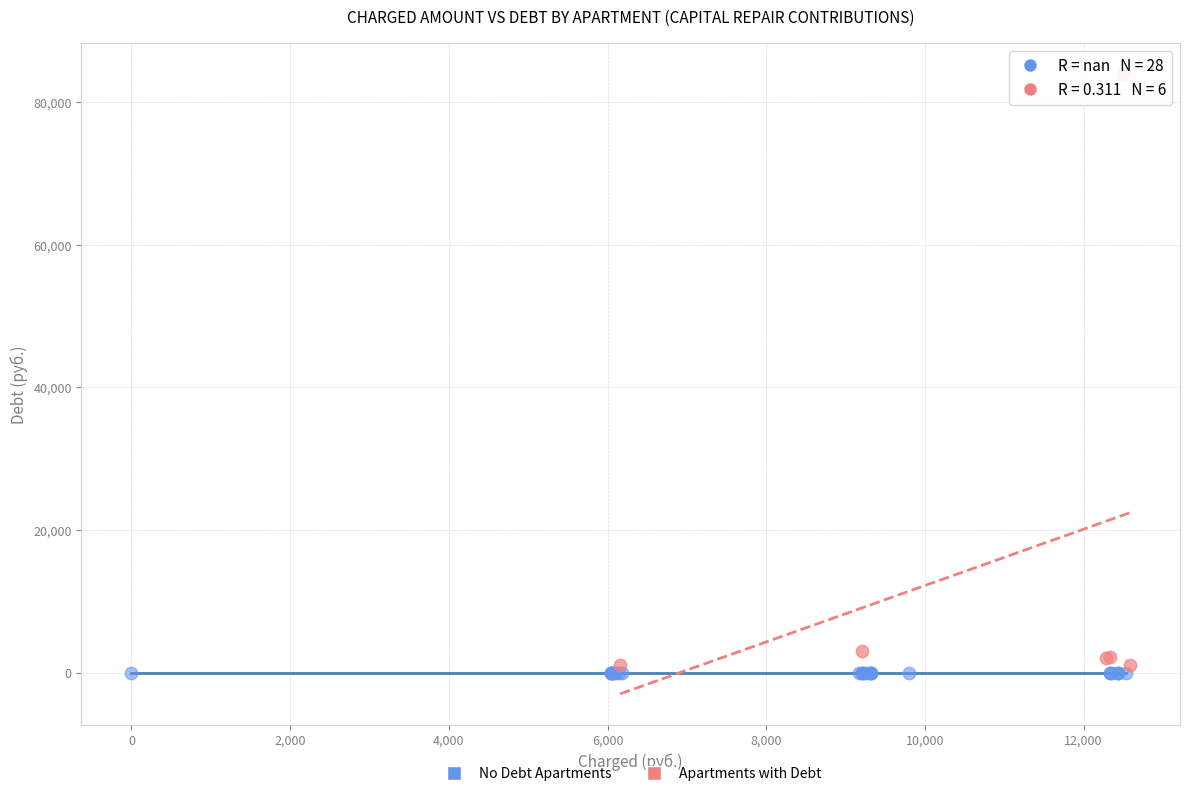

What are all the series names shown in the legend?

No Debt Apartments, Apartments with Debt